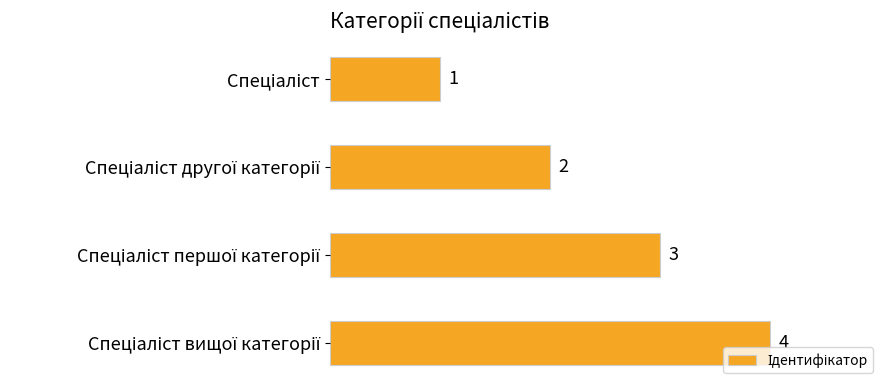

What is the sum of all values?

10